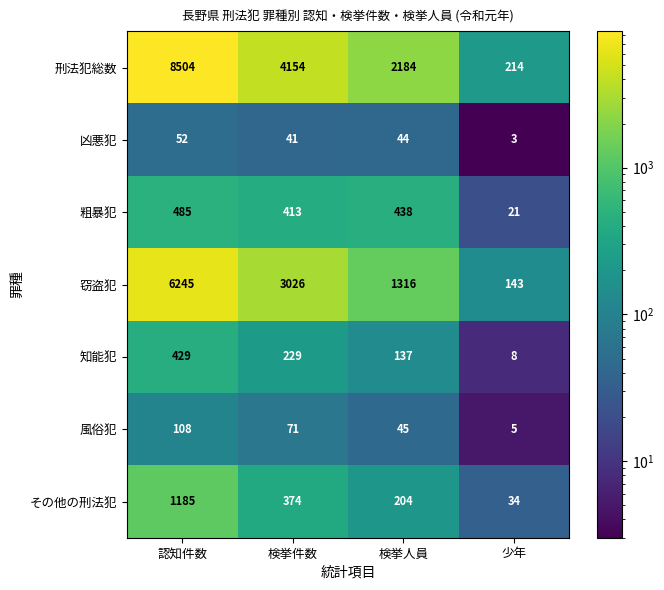

At which category is the sum across all series the highest?

認知件数